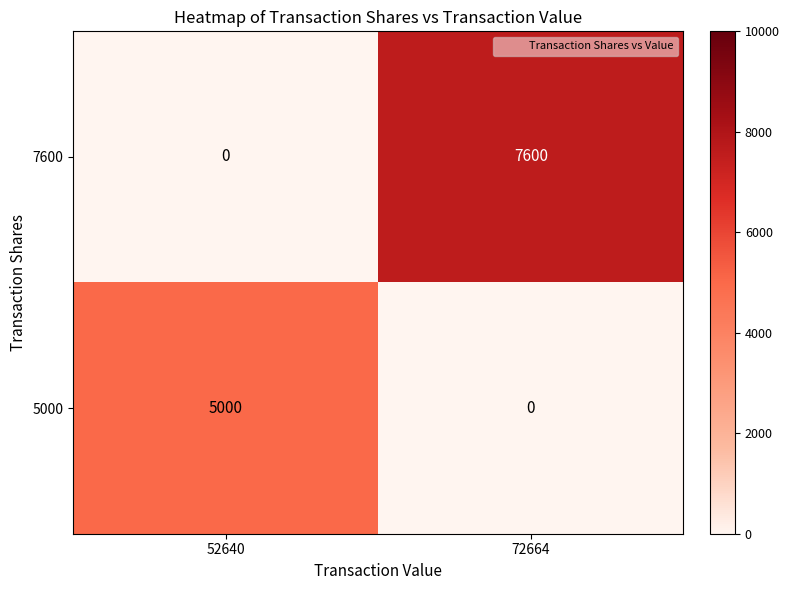

The 7600 series shows 2000 at 72664. True or false?

False